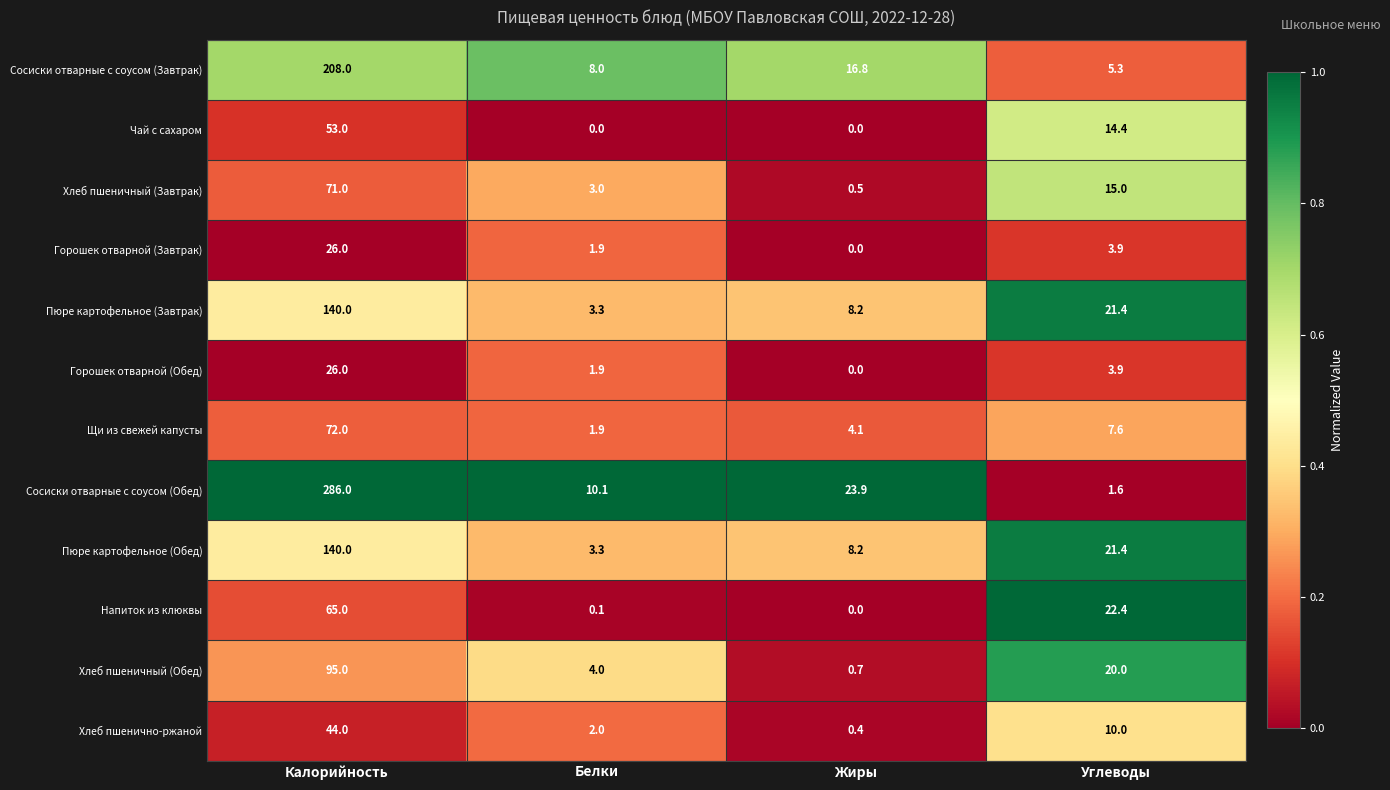

What is the sum of the Пюре картофельное (Обед) values at Калорийность and Белки?

143.3